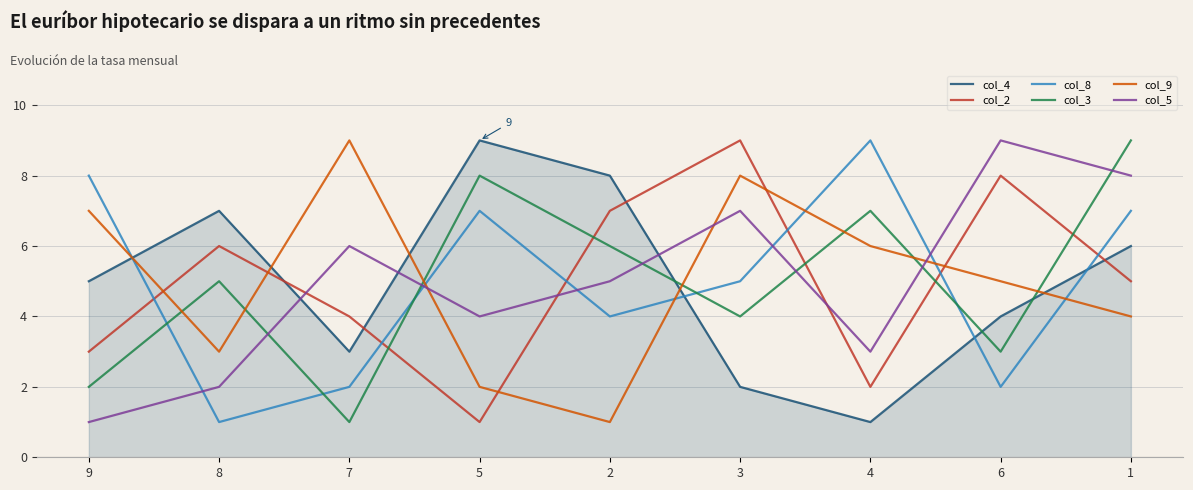

At which label does col_4 reach its peak?

5